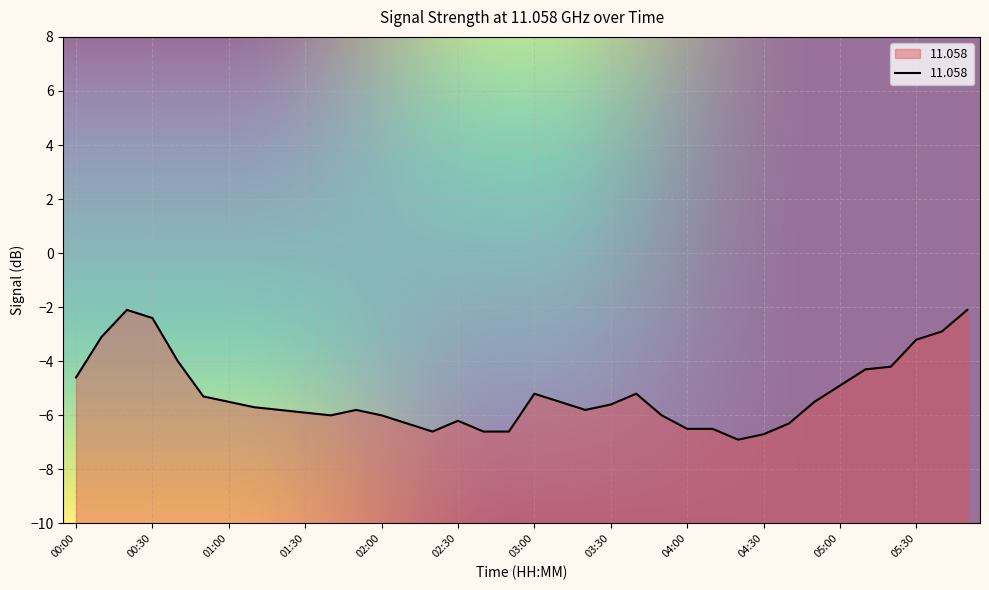

How many lines are shown in the chart?

1